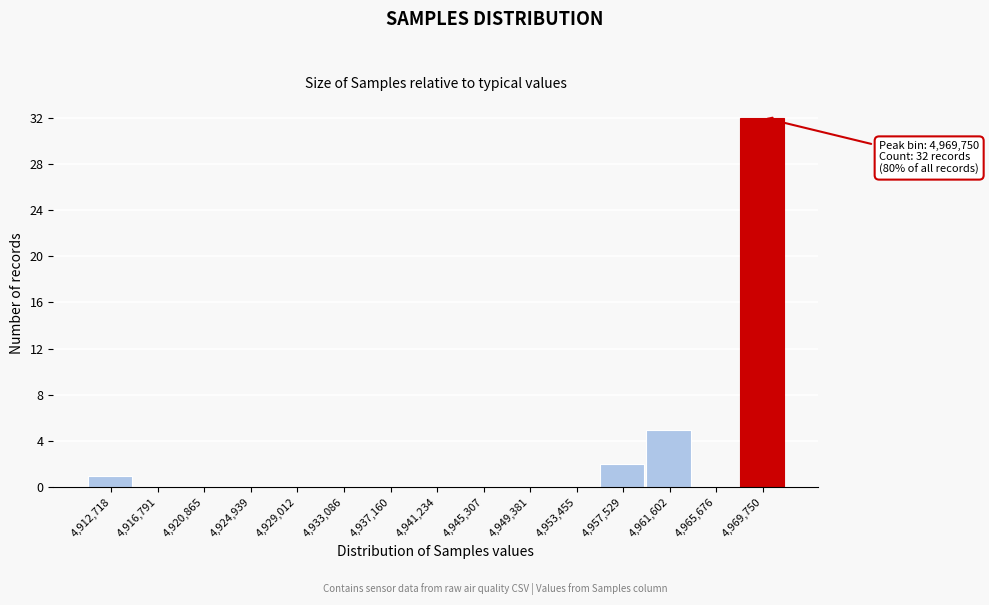

Reading left to right, extract all data points from this chart.

4,912,718=1	4,916,791=0	4,920,865=0	4,924,939=0	4,929,012=0	4,933,086=0	4,937,160=0	4,941,234=0	4,945,307=0	4,949,381=0	4,953,455=0	4,957,529=2	4,961,602=5	4,965,676=0	4,969,750=32